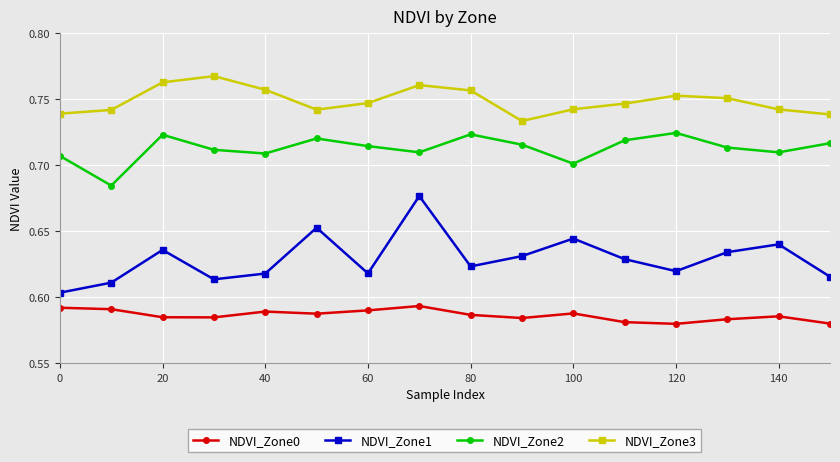

At how many categories does at least one series exceed 0?

16